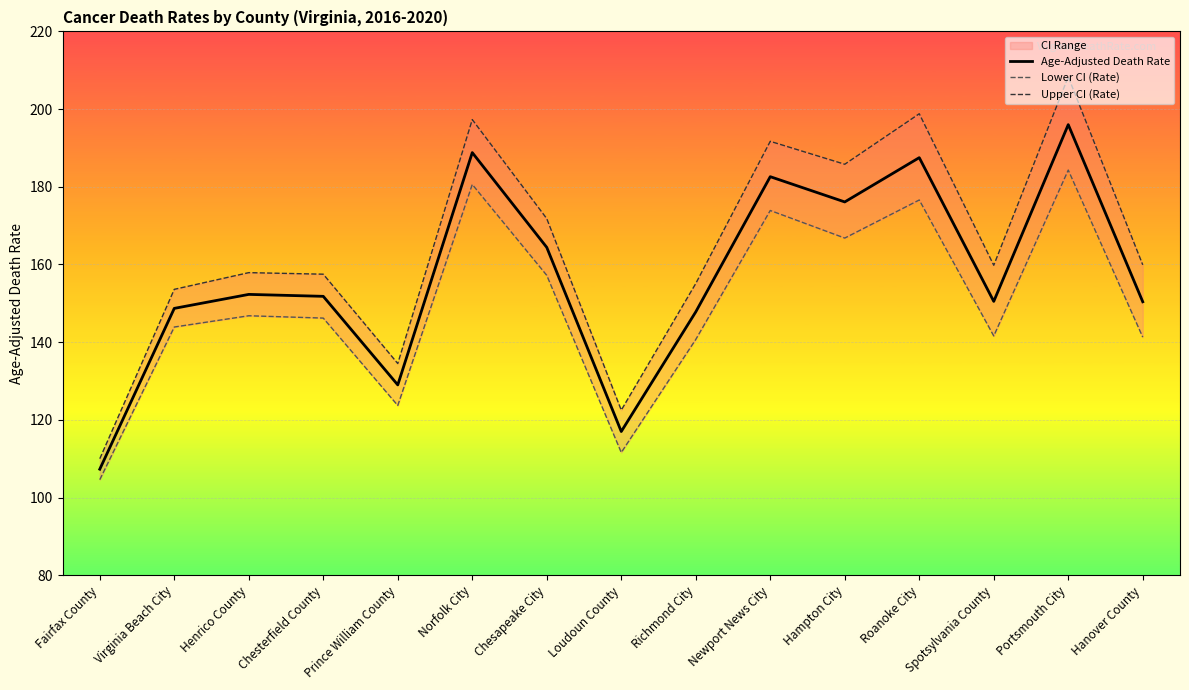

What is the label of the 7th point from the right?

Richmond City